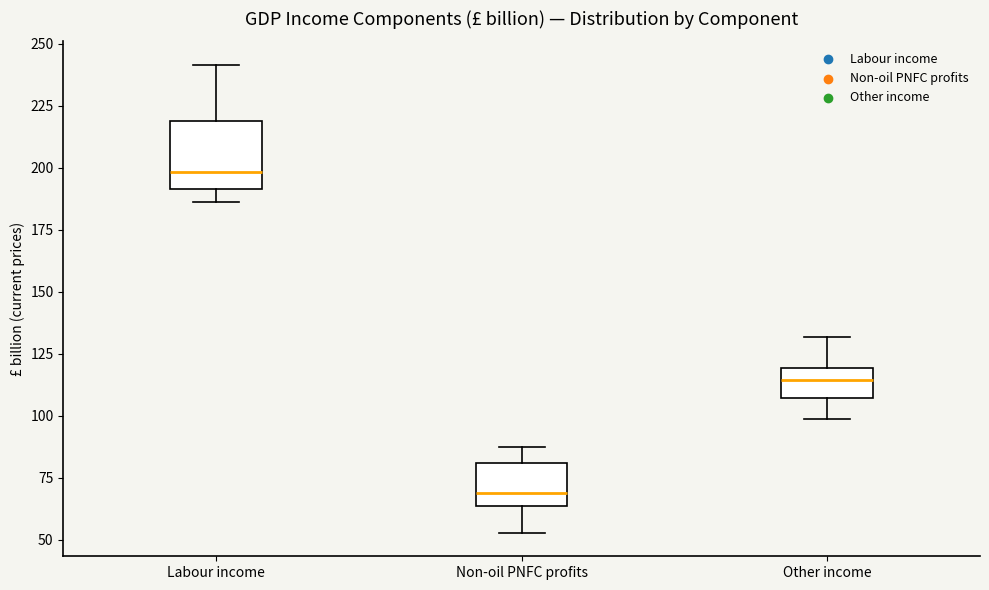

Which box is the tallest, from its lower edge to its upper edge?

Labour income